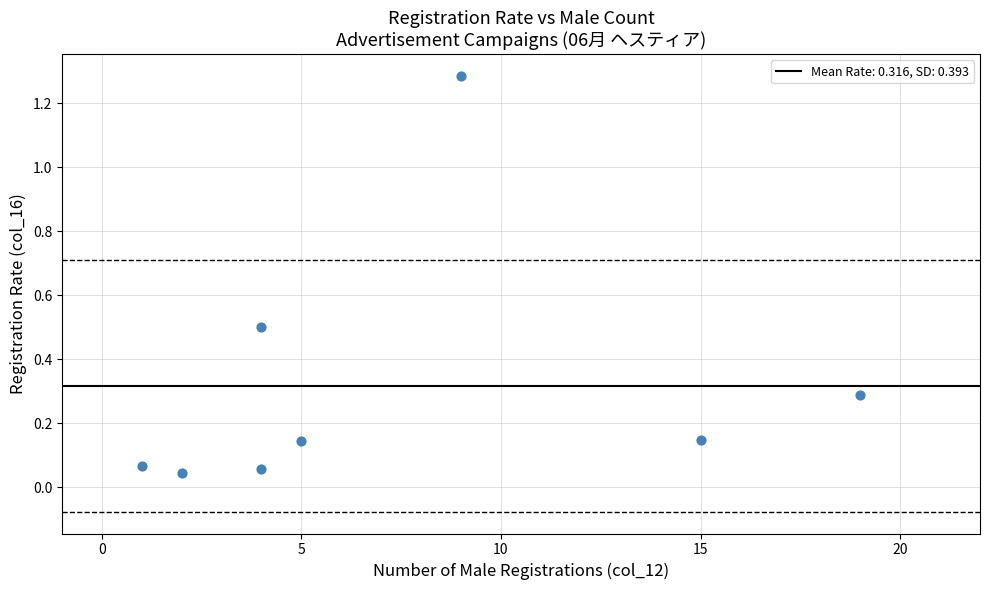

What is the range of Y values (max minus min)?

1.2